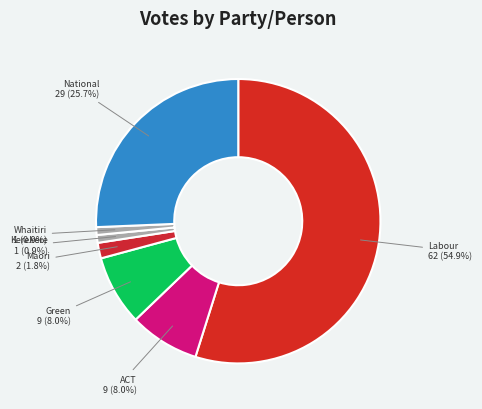

How much of the chart is everything except Whaitiri?

99.1%